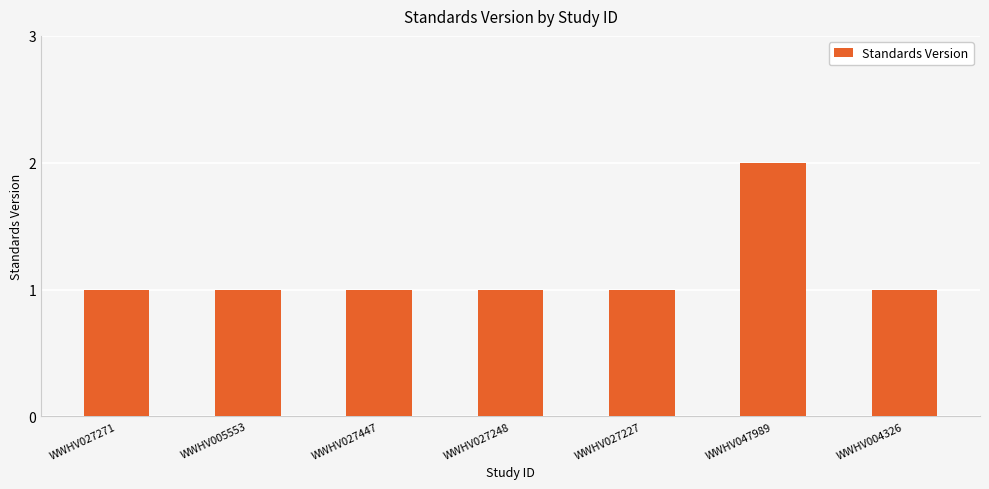

Is it true that the value at WWHV027447 is 0?

False